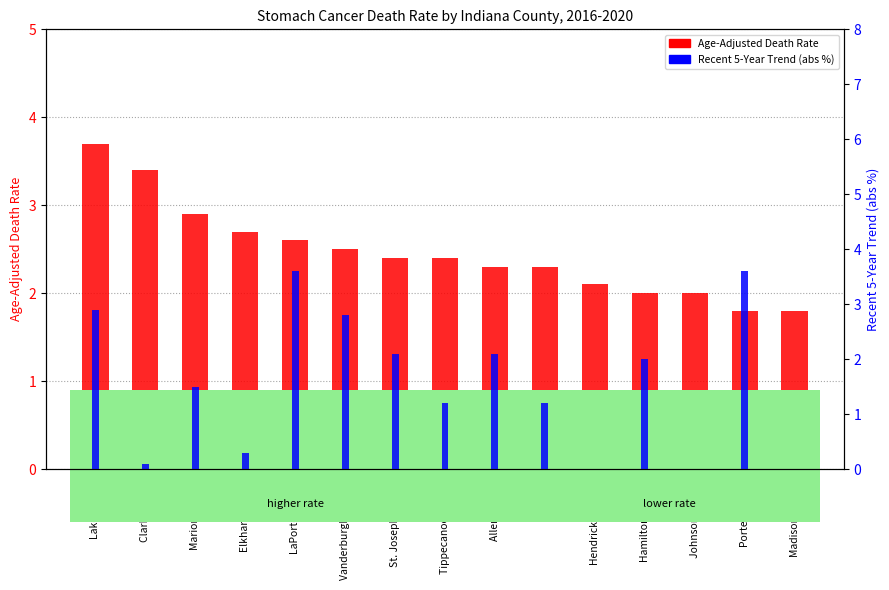

What is the sum of all Age-Adjusted Death Rate values?

36.9